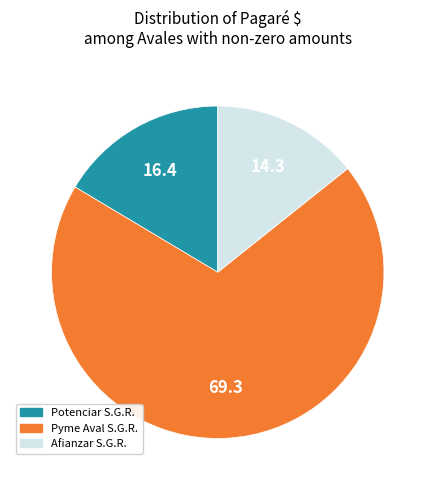

Between Afianzar S.G.R. and Pyme Aval S.G.R., which is larger?

Pyme Aval S.G.R.